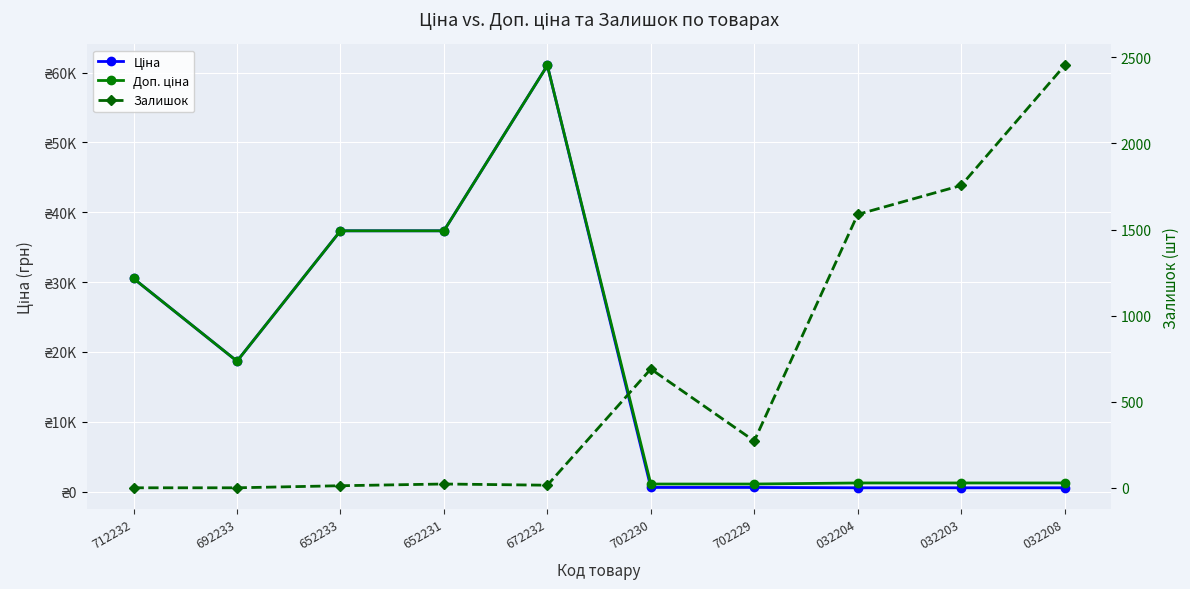

What is the average value of the Ціна series?

18767.3